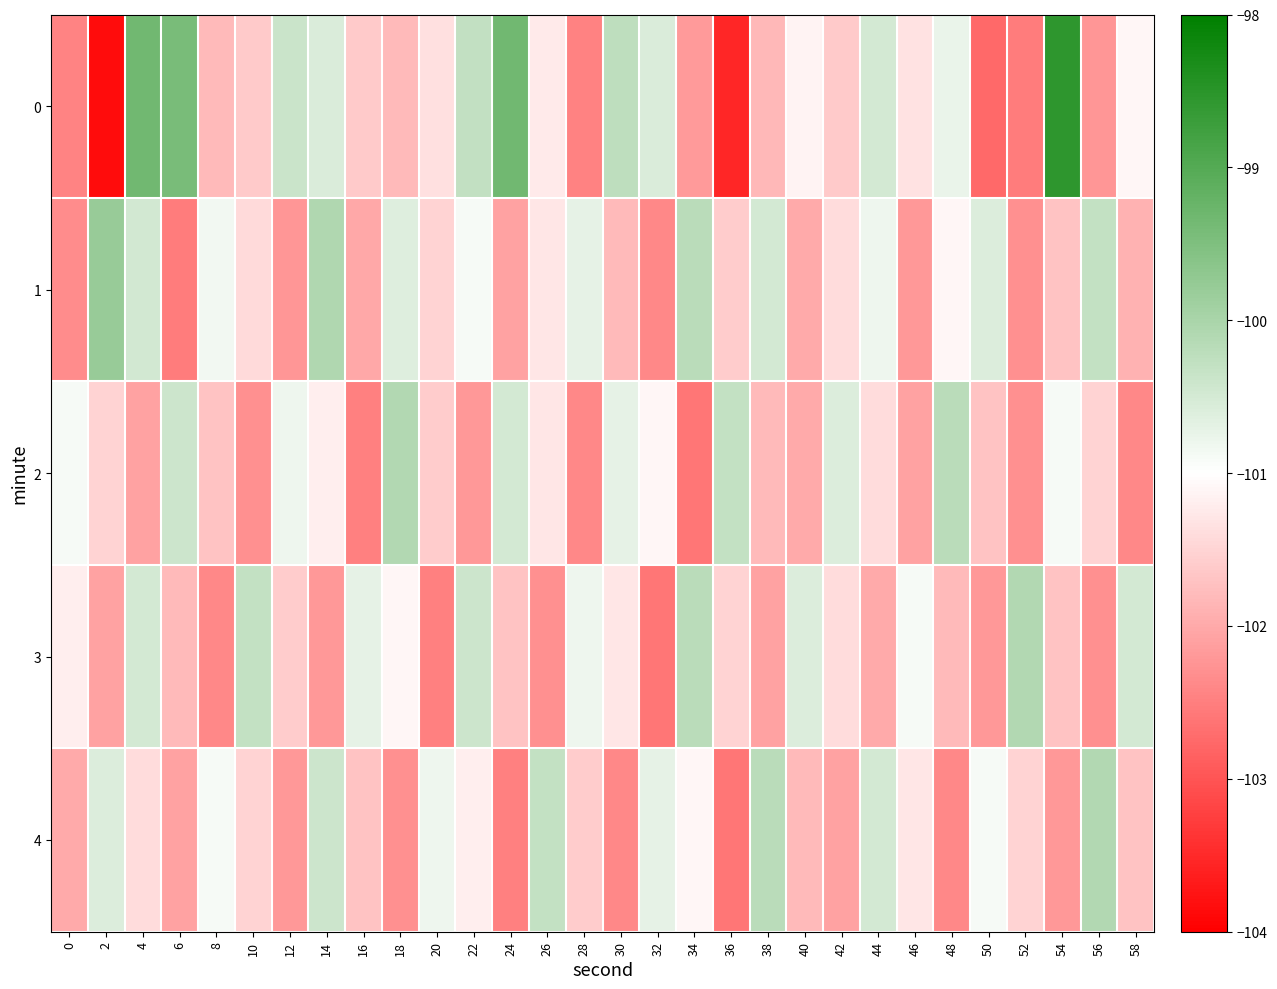

Reading left to right, list all the values displayed in this chart.

0: 0=-102.4	2=-103.9	4=-99.4	6=-99.4	8=-101.8	10=-101.6	12=-100.4	14=-100.6	16=-101.6	18=-101.8	20=-101.4	22=-100.3	24=-99.3	26=-101.2	28=-102.5	30=-100.2	32=-100.6	34=-102.2	36=-103.6	38=-101.8	40=-101.1	42=-101.6	44=-100.5	46=-101.3	48=-100.8	50=-102.7	52=-102.5	54=-98.5	56=-102.2	58=-101.1
1: 0=-102.3	2=-99.8	4=-100.5	6=-102.5	8=-100.9	10=-101.4	12=-102.2	14=-100.1	16=-102.0	18=-100.6	20=-101.5	22=-100.9	24=-102.1	26=-101.3	28=-100.7	30=-101.8	32=-102.4	34=-100.2	36=-101.6	38=-100.5	40=-102.0	42=-101.4	44=-100.8	46=-102.2	48=-101.1	50=-100.6	52=-102.3	54=-101.7	56=-100.3	58=-101.9
2: 0=-100.9	2=-101.5	4=-102.1	6=-100.4	8=-101.7	10=-102.3	12=-100.8	14=-101.2	16=-102.5	18=-100.1	20=-101.6	22=-102.2	24=-100.5	26=-101.3	28=-102.4	30=-100.7	32=-101.1	34=-102.6	36=-100.3	38=-101.8	40=-102.0	42=-100.6	44=-101.4	46=-102.1	48=-100.2	50=-101.7	52=-102.3	54=-100.9	56=-101.5	58=-102.4
3: 0=-101.2	2=-102.1	4=-100.5	6=-101.8	8=-102.4	10=-100.3	12=-101.6	14=-102.2	16=-100.7	18=-101.1	20=-102.5	22=-100.4	24=-101.7	26=-102.3	28=-100.8	30=-101.3	32=-102.6	34=-100.2	36=-101.5	38=-102.1	40=-100.6	42=-101.4	44=-102.0	46=-100.9	48=-101.8	50=-102.2	52=-100.1	54=-101.7	56=-102.3	58=-100.5
4: 0=-102.0	2=-100.6	4=-101.4	6=-102.1	8=-100.9	10=-101.5	12=-102.2	14=-100.4	16=-101.7	18=-102.3	20=-100.8	22=-101.2	24=-102.5	26=-100.3	28=-101.6	30=-102.4	32=-100.7	34=-101.1	36=-102.6	38=-100.2	40=-101.8	42=-102.1	44=-100.5	46=-101.3	48=-102.4	50=-100.9	52=-101.5	54=-102.2	56=-100.1	58=-101.7